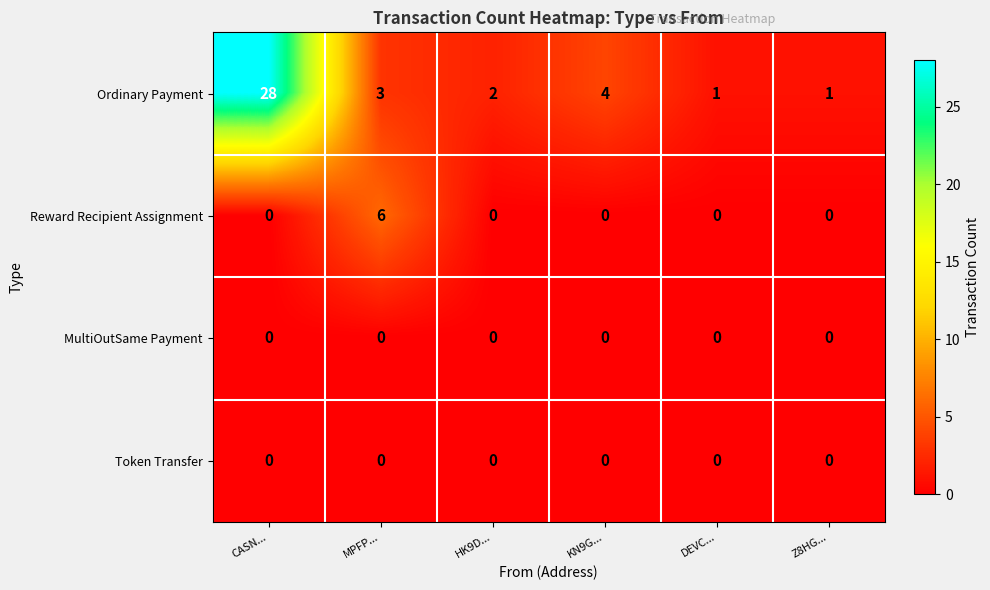

How many Reward Recipient Assignment values are between 0 and 1?

5